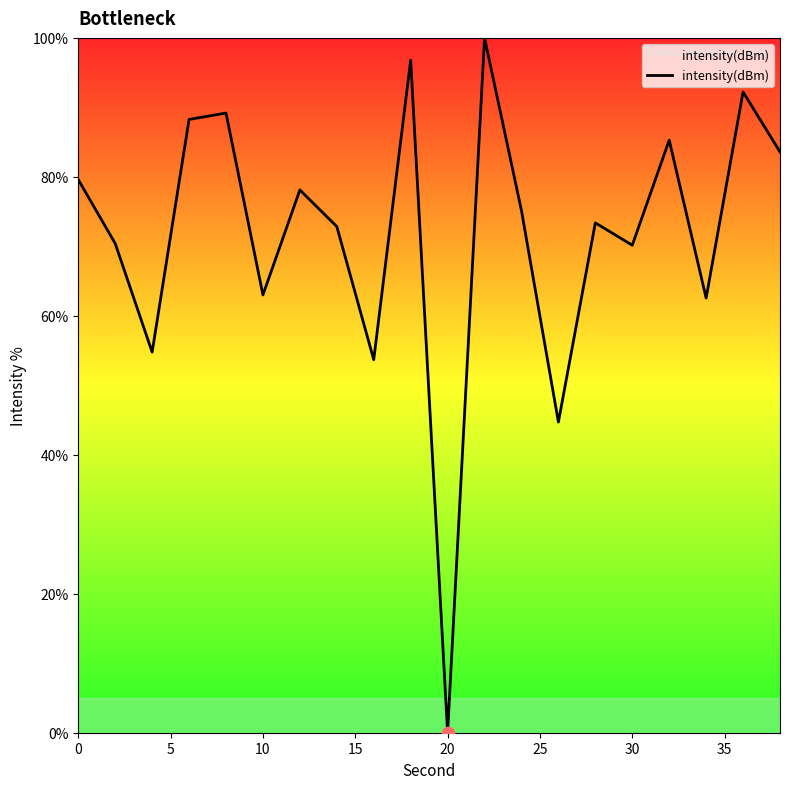

What is the maximum value shown in the chart?

100.0